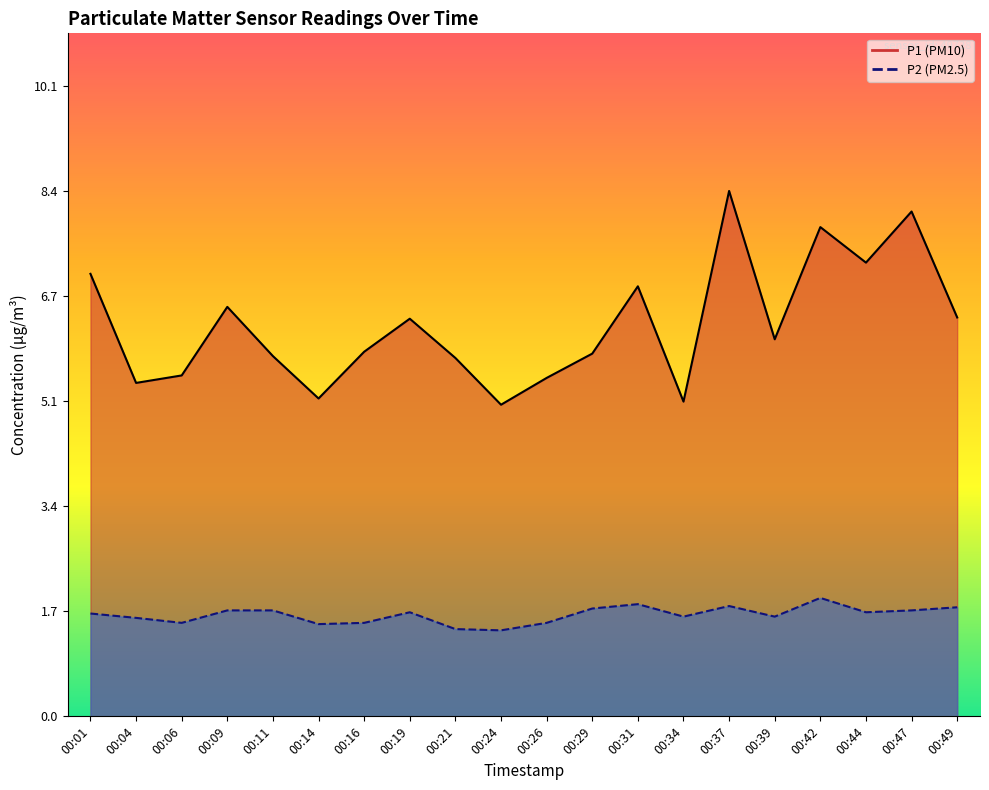

Is the value of P1 at 00:44 greater than the value of P2 at 00:24?

Yes